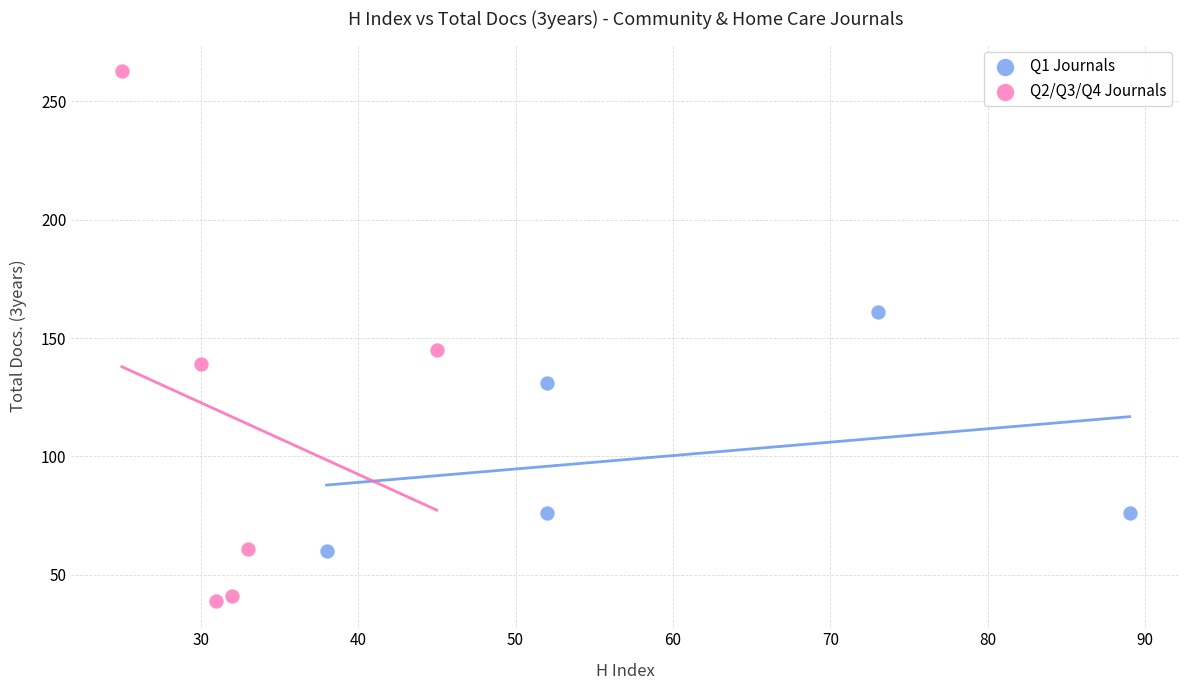

What are all the series names shown in the legend?

Q1 Journals, Q2/Q3/Q4 Journals